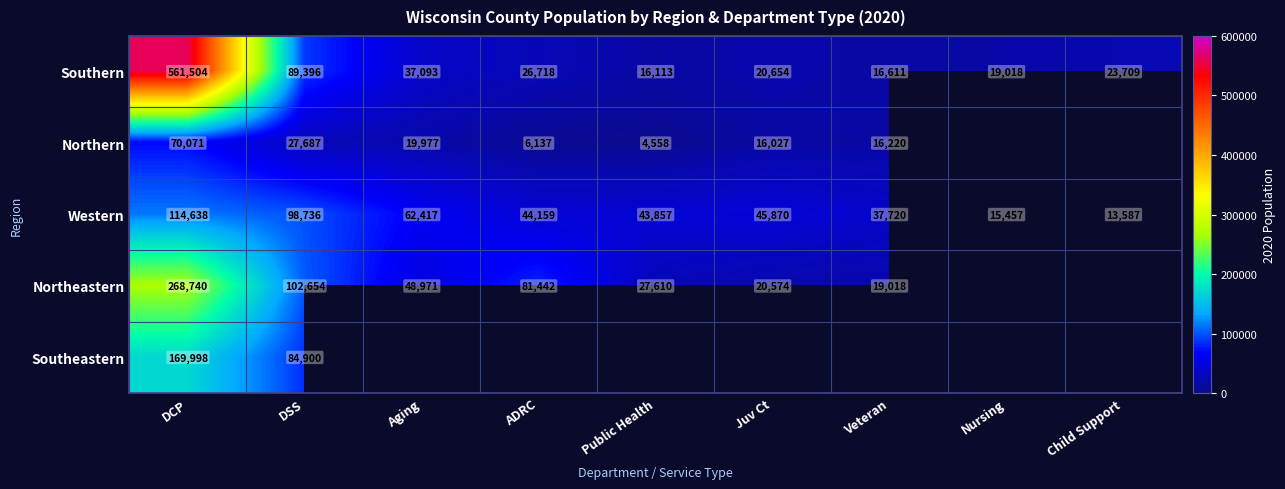

What is the sum of the Northern values at DCP and Juv Ct?

86098